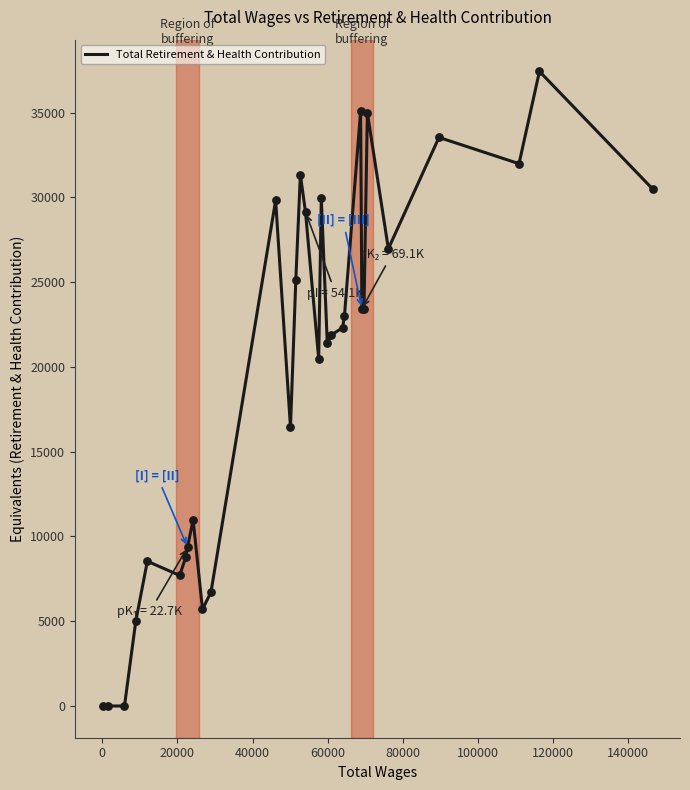

What is the maximum value shown in the chart?

37424